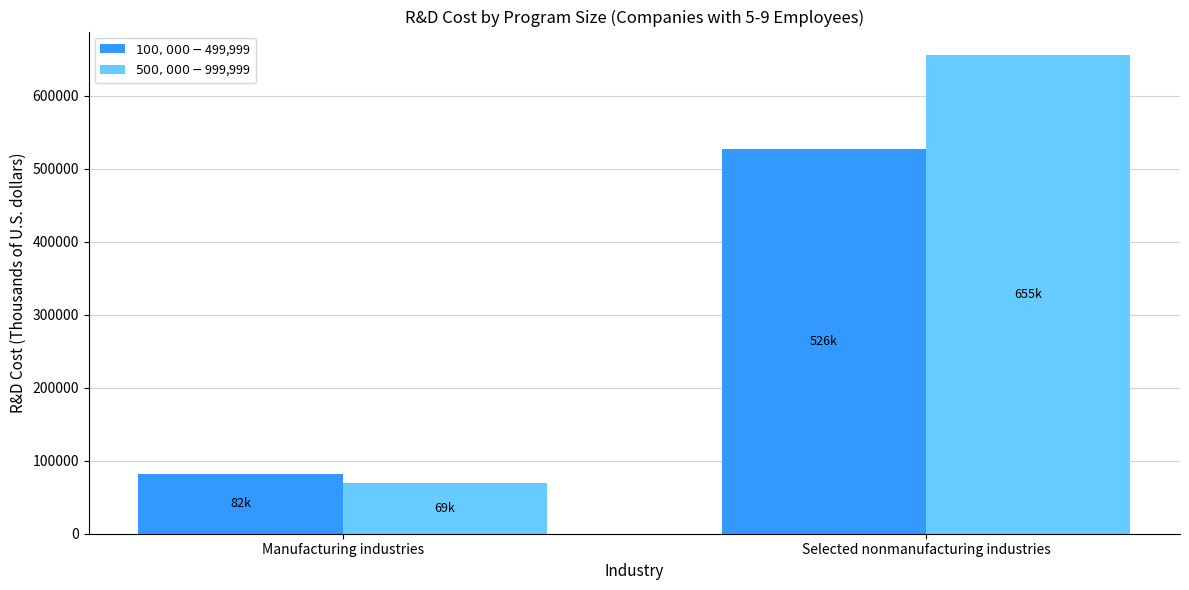

Reading left to right, what are all the values shown in this chart?

$100,000-$499,999: 82084	526857
$500,000-$999,999: 69493	655332